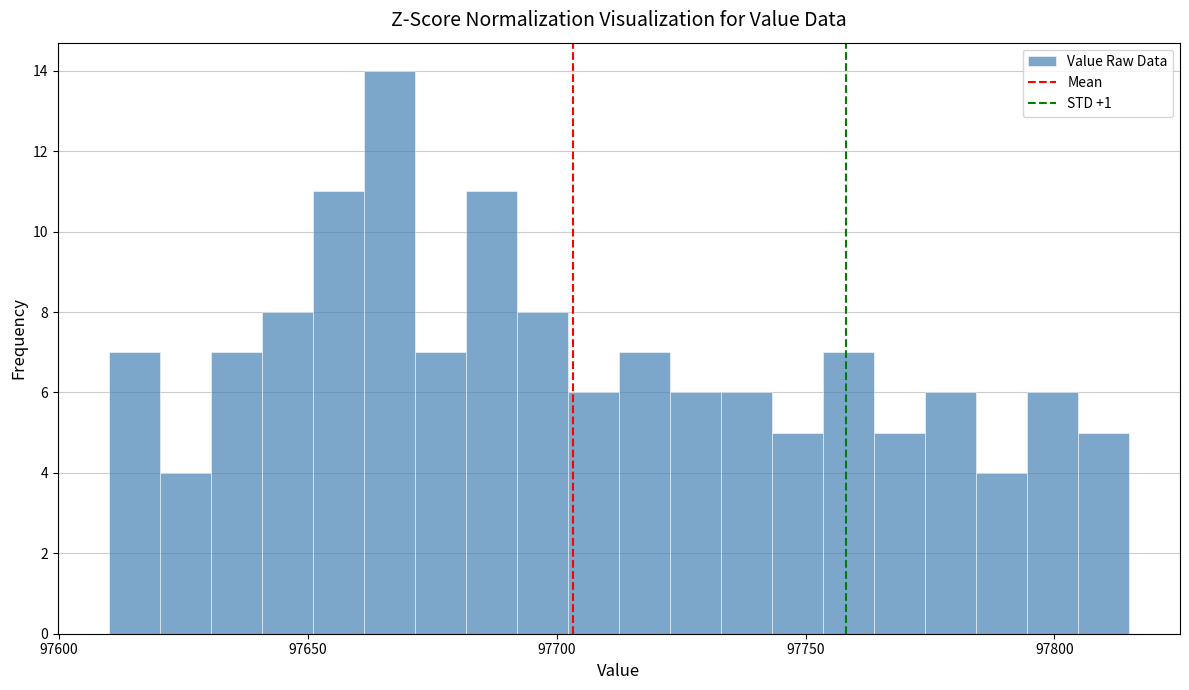

Around what value on the x-axis is the tallest bar? Give the approximate position of its centre, as read against the axis.

97665